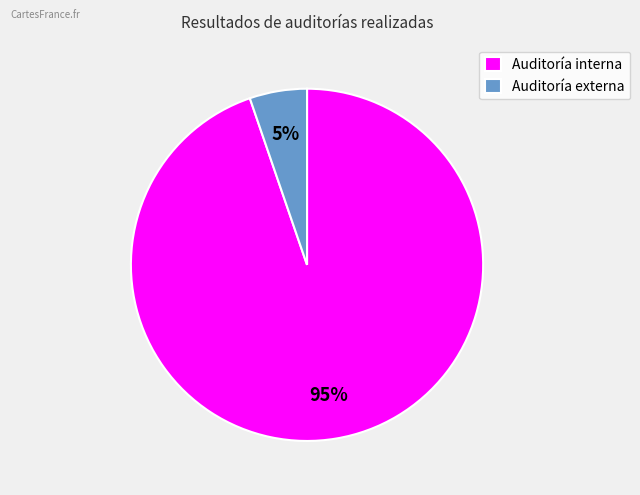

Is there a majority slice in this chart?

Yes